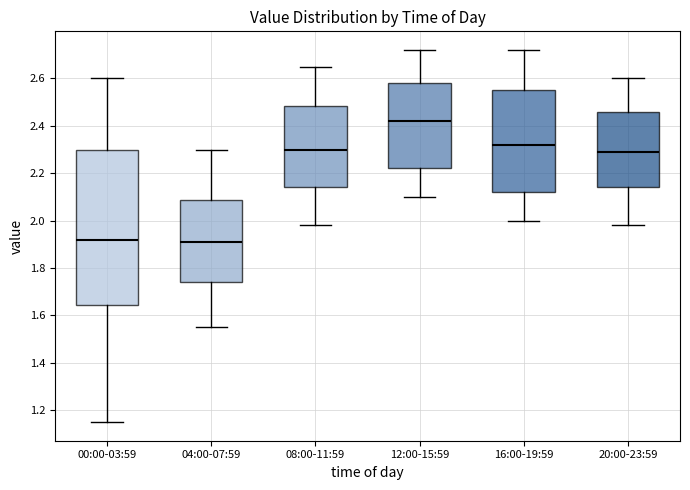

Where is the lower edge of the box for 04:00-07:59 on the y-axis? The values are not printed on the chart, so give them approximately, as read against the axis.

1.74